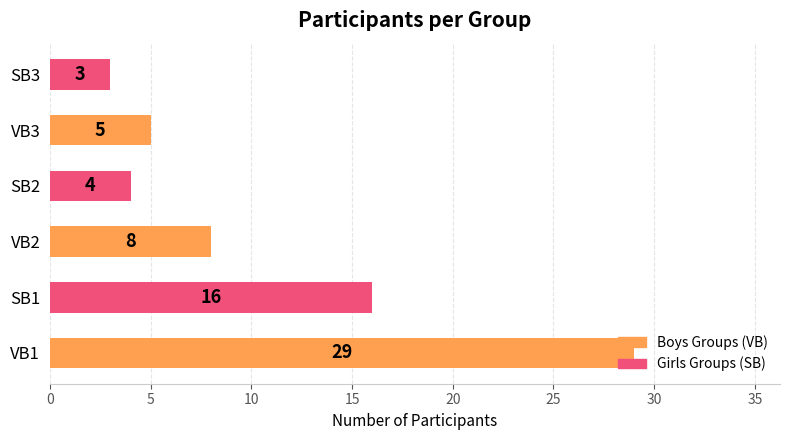

The chart shows a value of 3 at SB3. True or false?

True